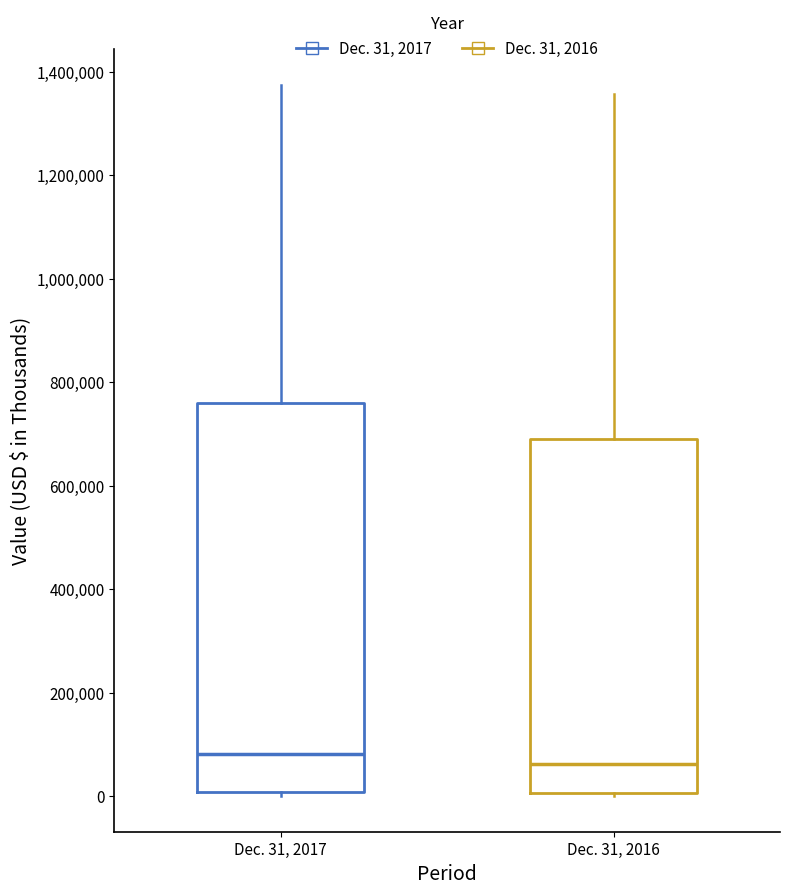

Which box is the tallest, from its lower edge to its upper edge?

Dec. 31, 2017